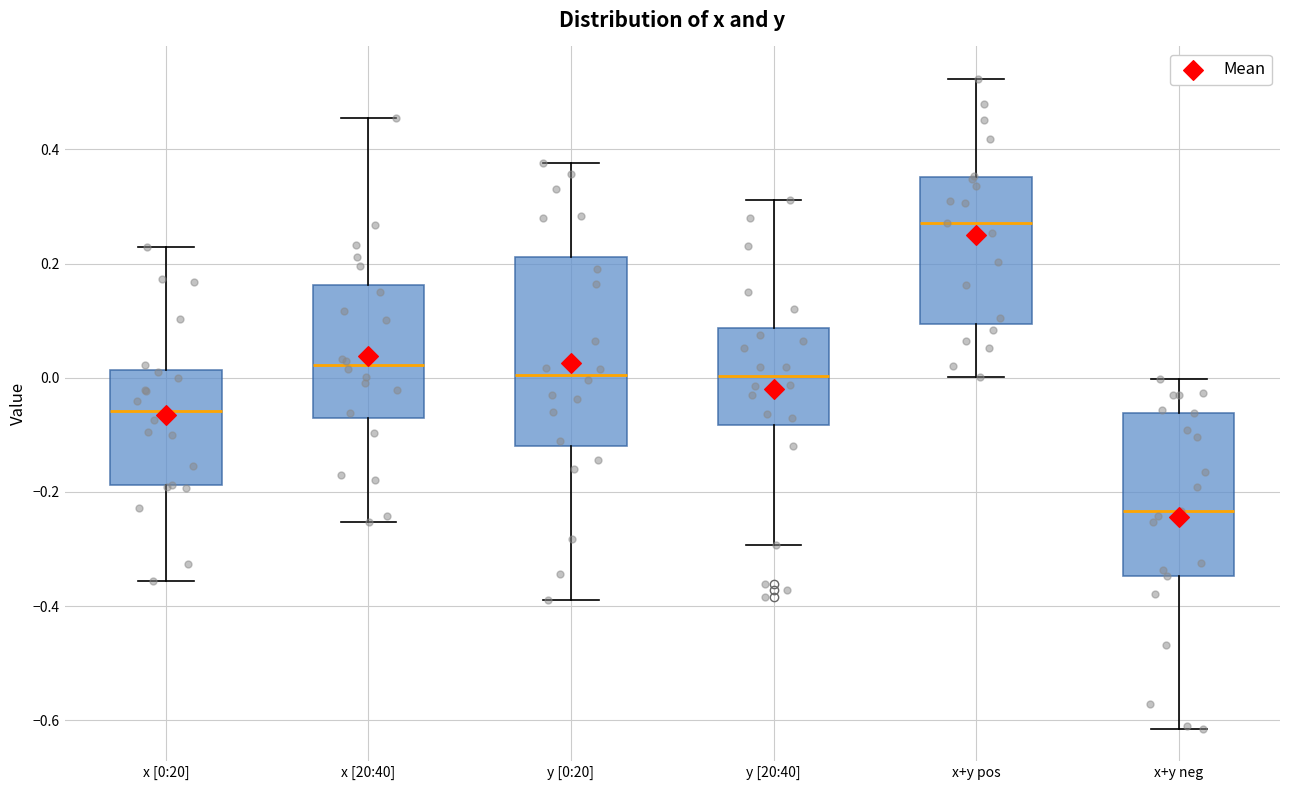

Which box has the highest median line?

x+y pos